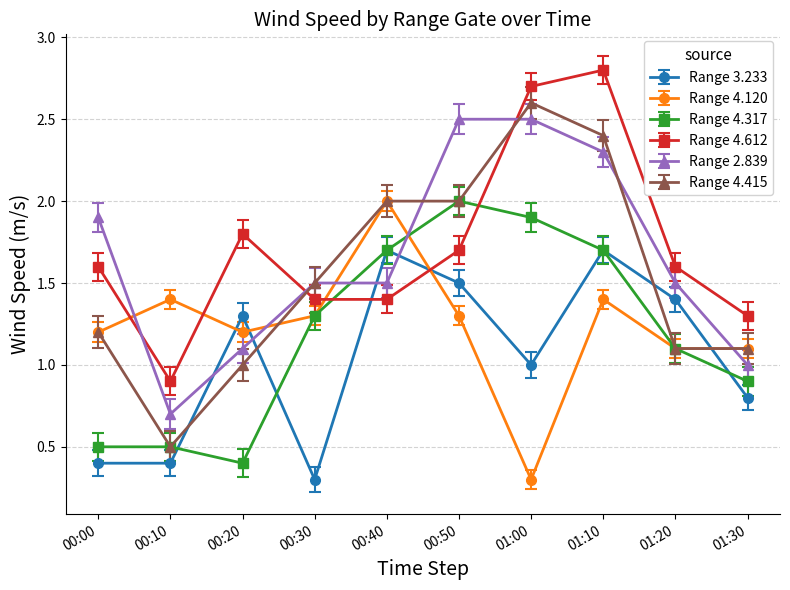

At which category does Range 4.120 reach its first local peak?

00:10